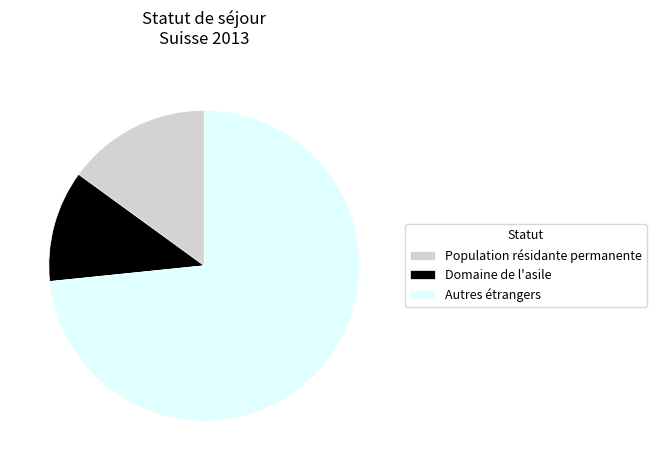

Rank the categories by value from highest to lowest.

Autres étrangers, Population résidante permanente, Domaine de l'asile